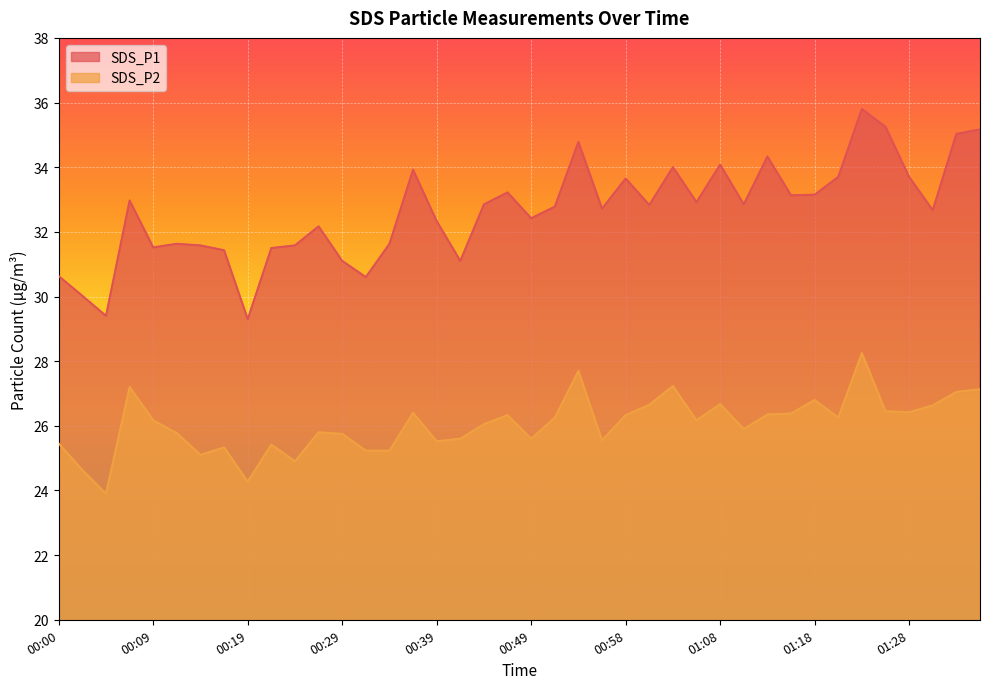

What is the spread (max minus min) of values at 00:36?

7.5